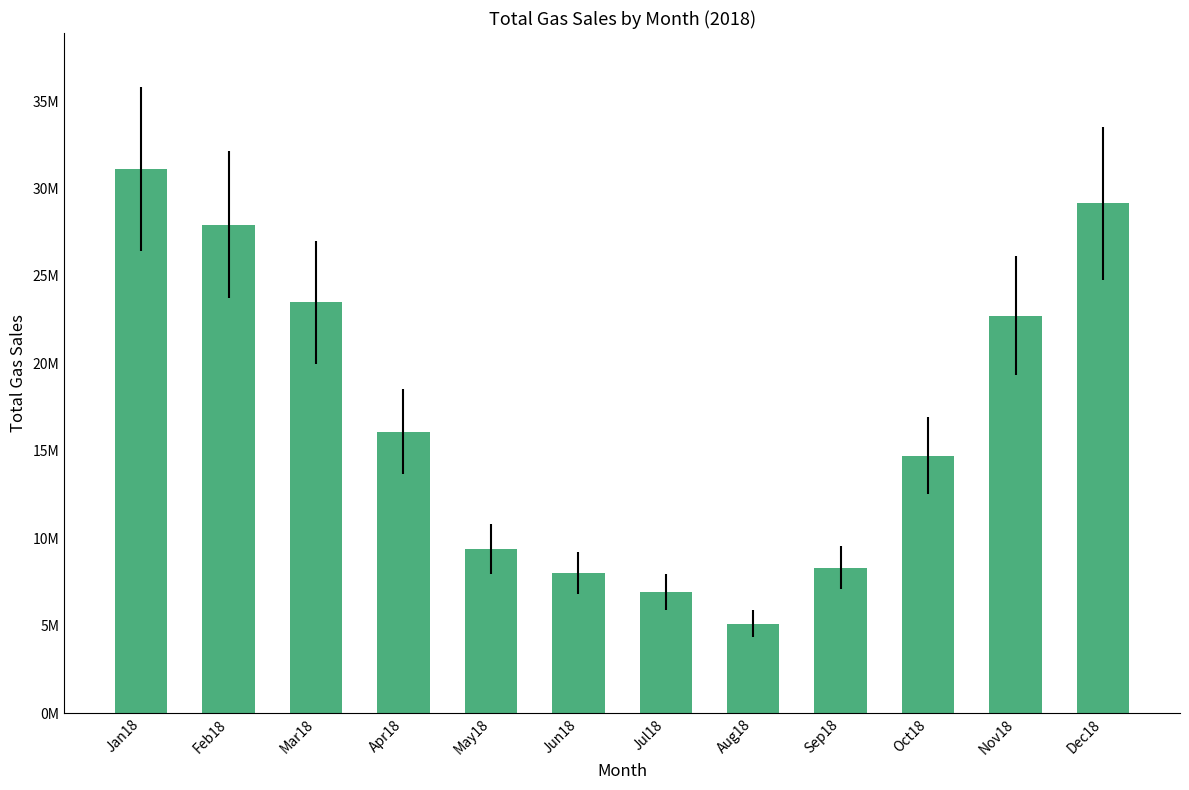

Does the chart contain any negative values?

No